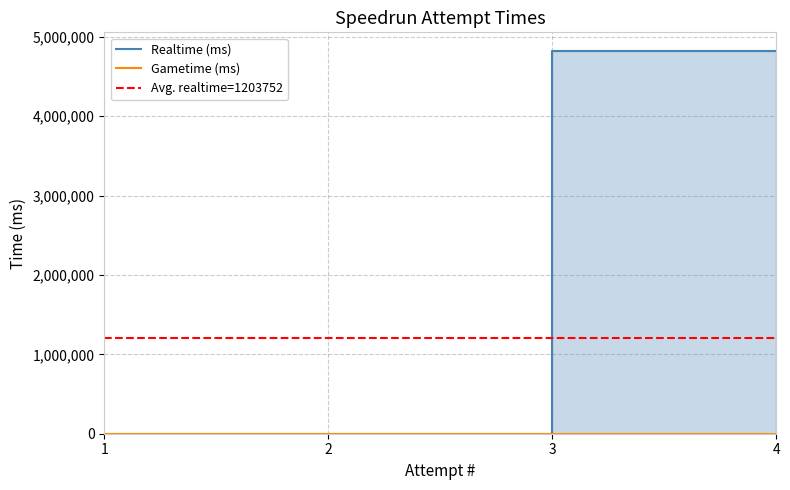

Reading left to right, extract all data points from this chart.

1=0	2=0	3=0	4=4815007